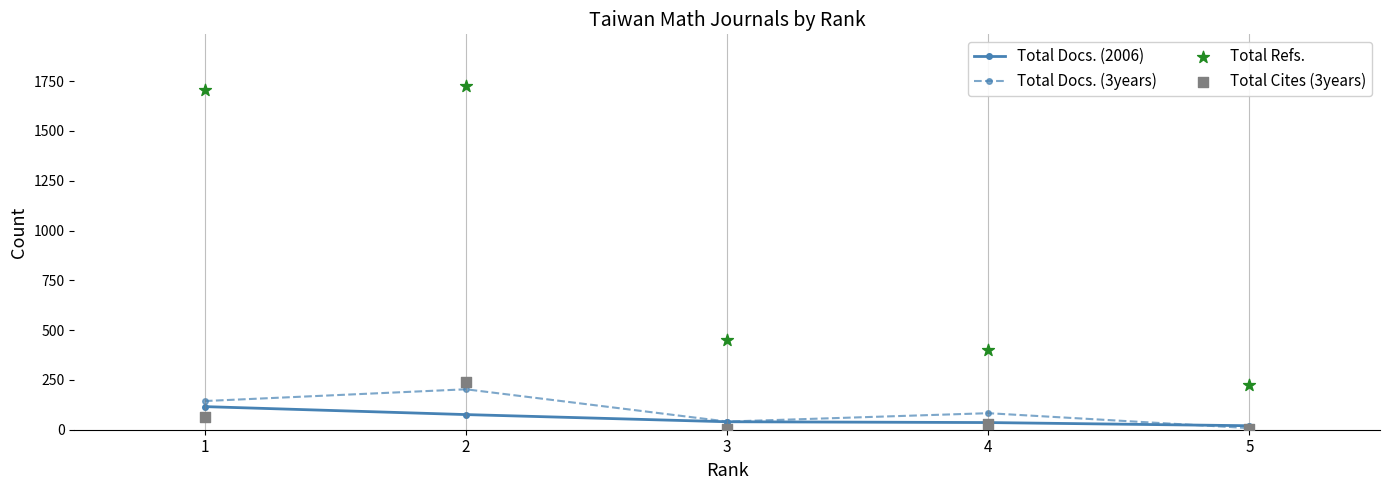

Which series reaches the minimum Y coordinate?

Total Cites (3years)